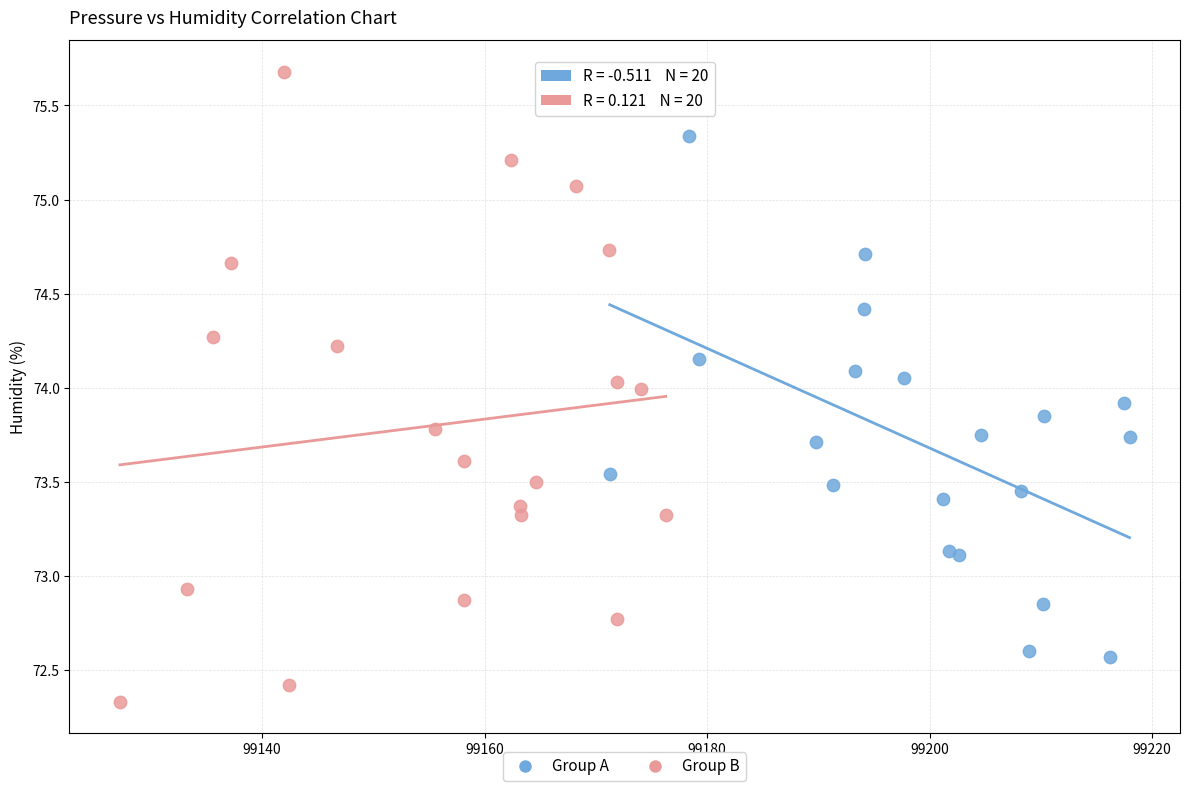

Which series contains the highest Y value?

Group B